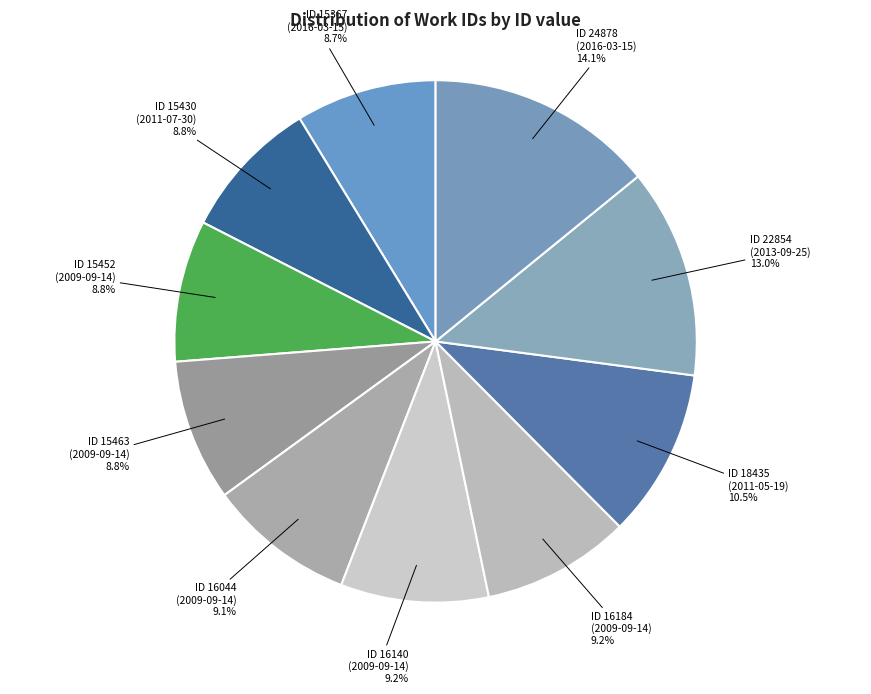

What is the ratio of the value at ID 16044 (2009-09-14) to the value at ID 15430 (2011-07-30)?

1.0